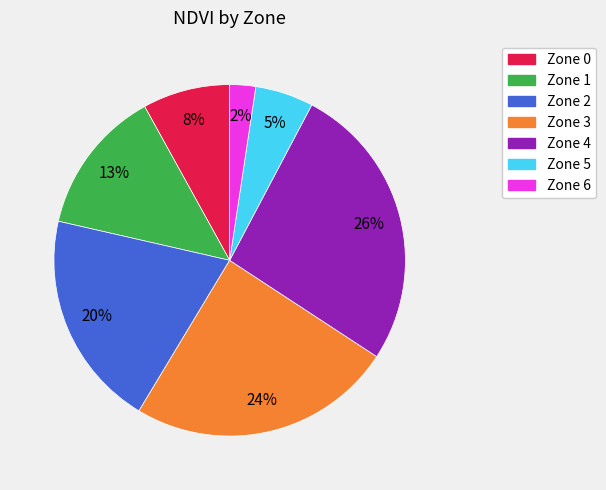

To the nearest percent, what is the difference between the largest and smallest slice percentages?

24%